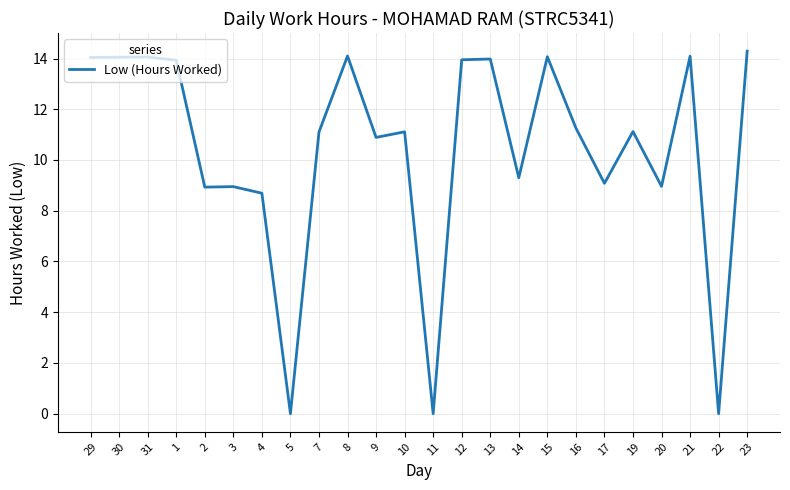

What value does the data have at 2?

8.9